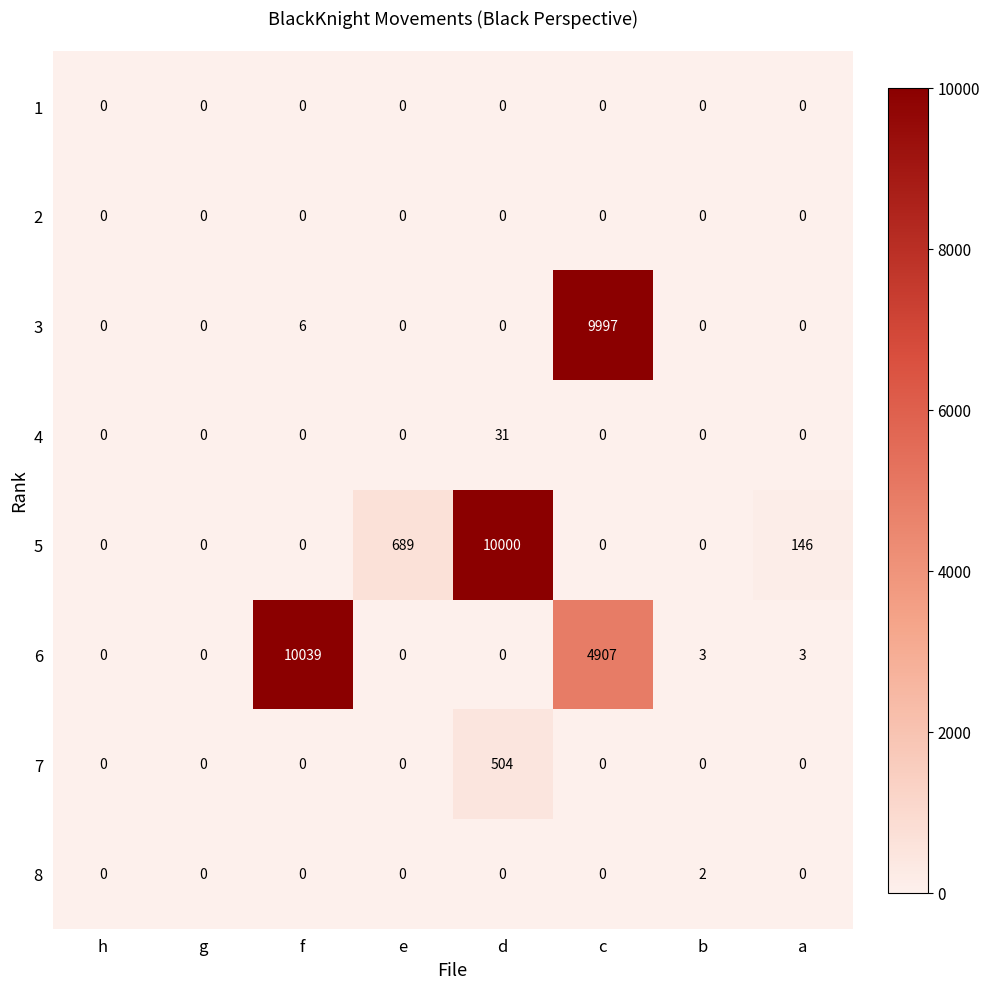

What is the difference between the maximum and minimum values in the 3 series?

9997